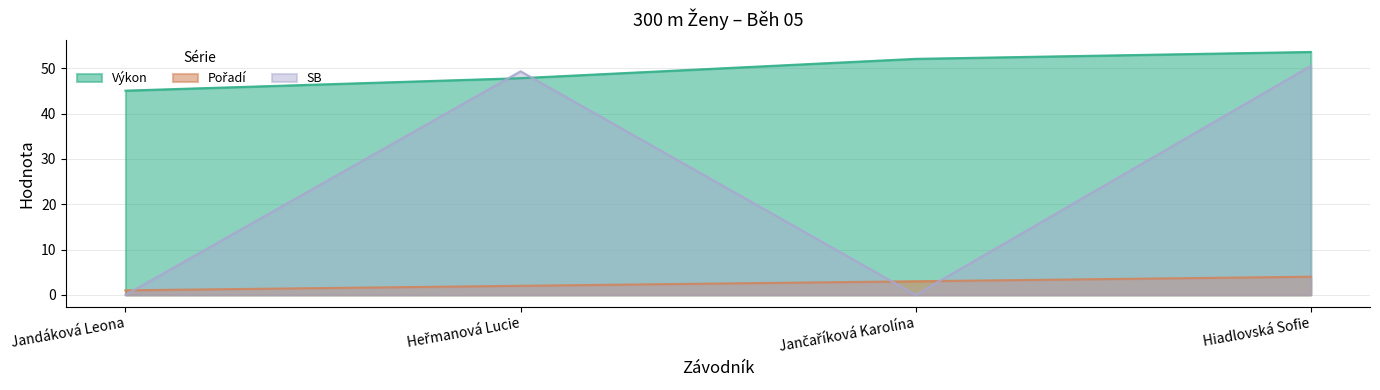

True or false: Výkon has more than 0 interior local peaks.

False